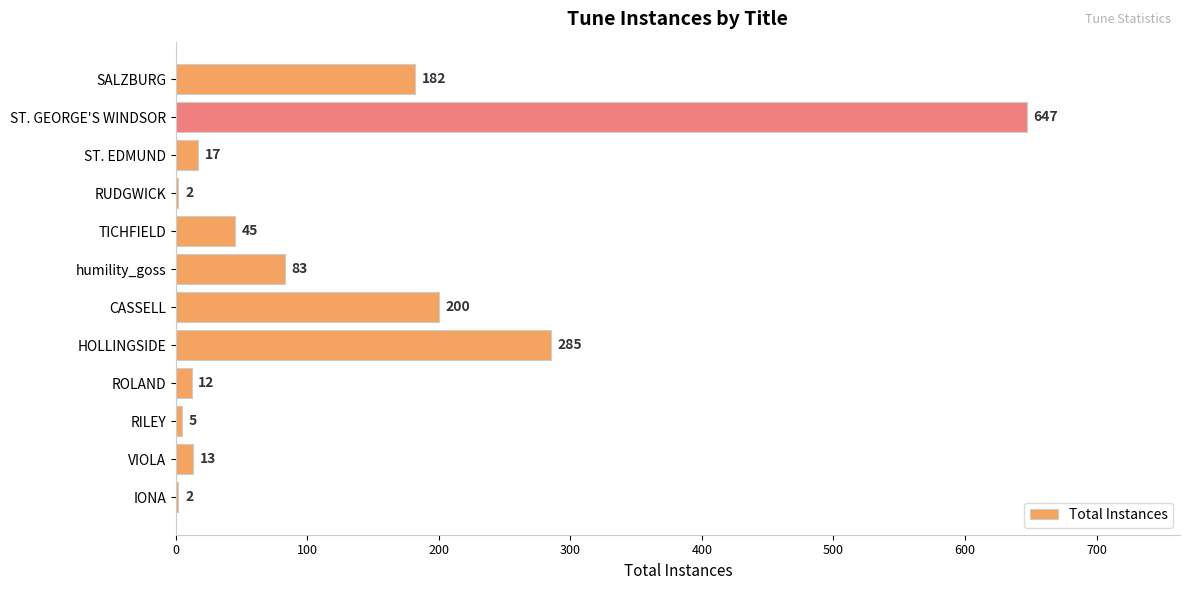

Reading top to bottom, what are all the values shown in this chart?

SALZBURG=182	ST. GEORGE'S WINDSOR=647	ST. EDMUND=17	RUDGWICK=2	TICHFIELD=45	humility_goss=83	CASSELL=200	HOLLINGSIDE=285	ROLAND=12	RILEY=5	VIOLA=13	IONA=2